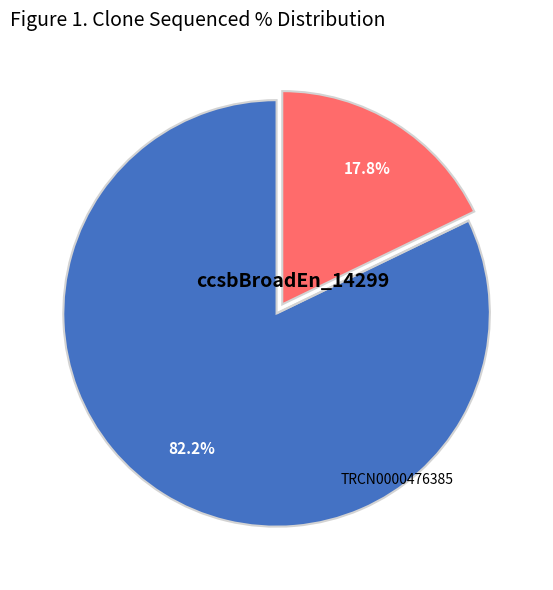

Is there a majority slice in this chart?

Yes